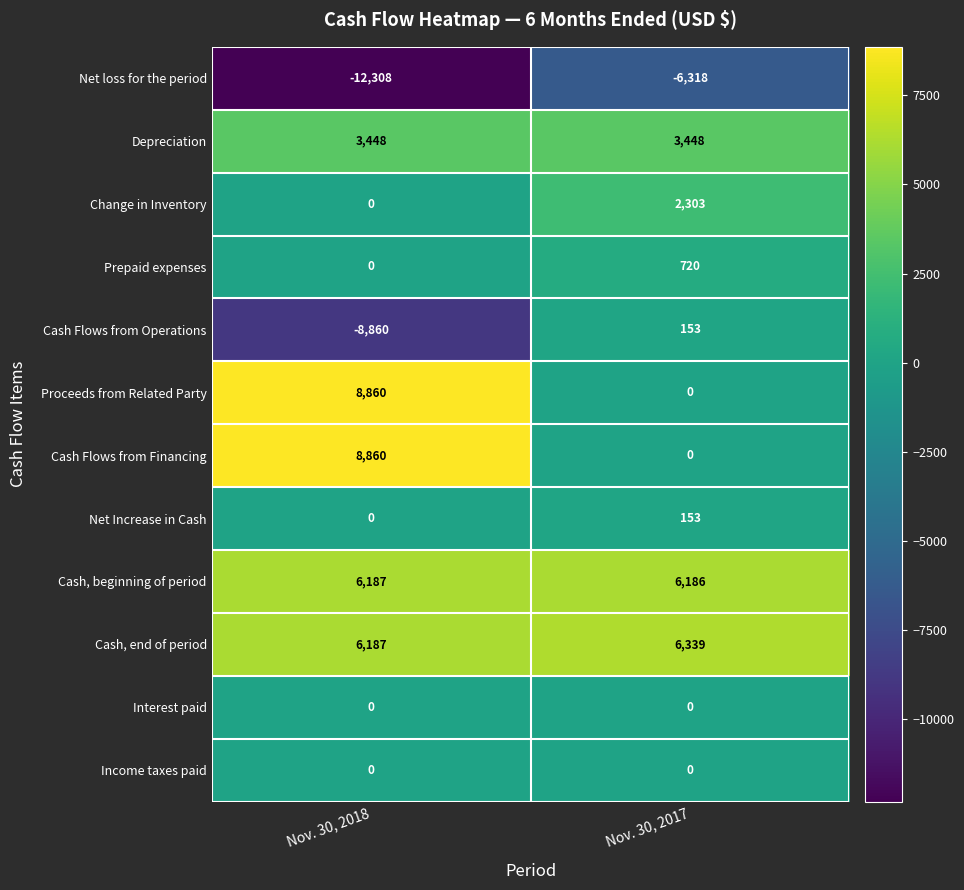

Is it true that Cash, beginning of period equals 6187 at Nov. 30, 2018?

True